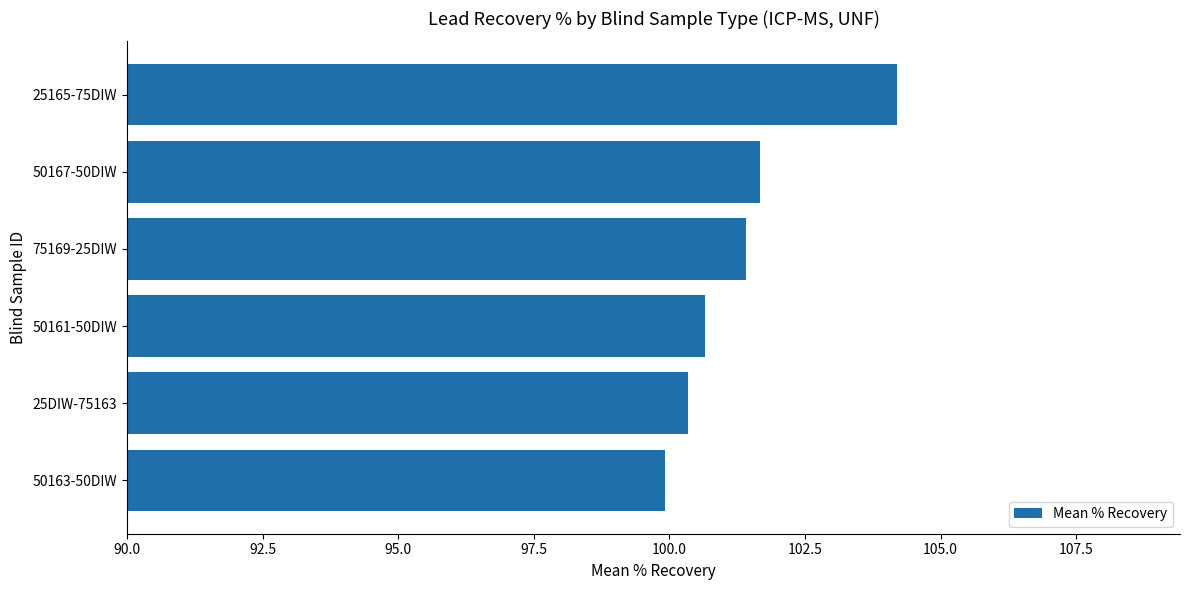

Between 25165-75DIW and 25DIW-75163, which is larger?

25165-75DIW